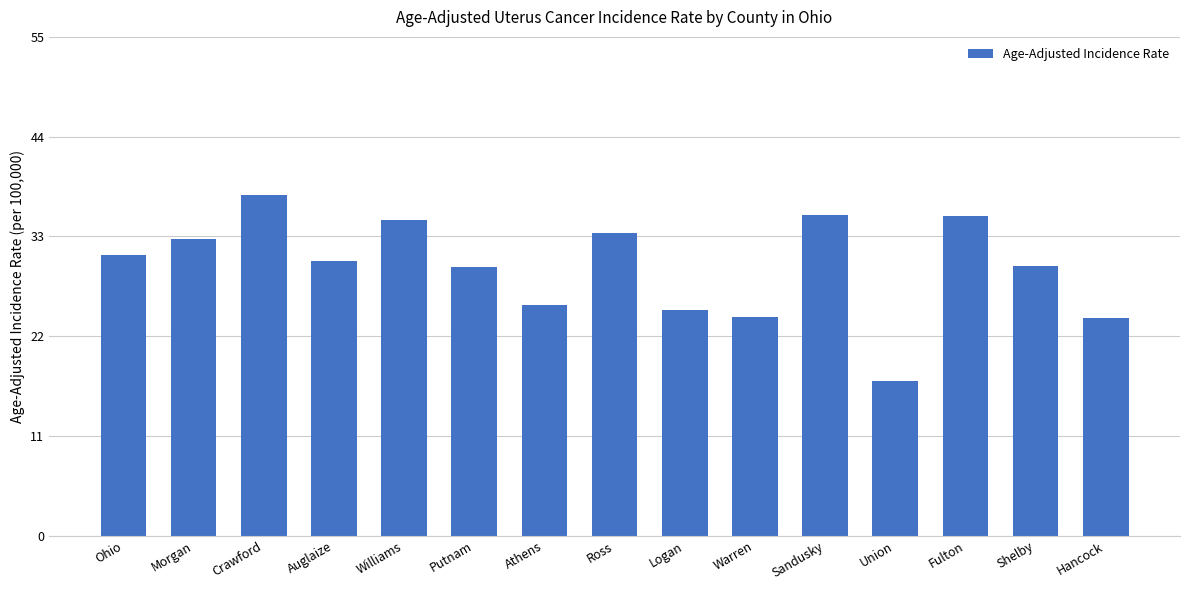

What is the minimum value shown in the chart?

17.1